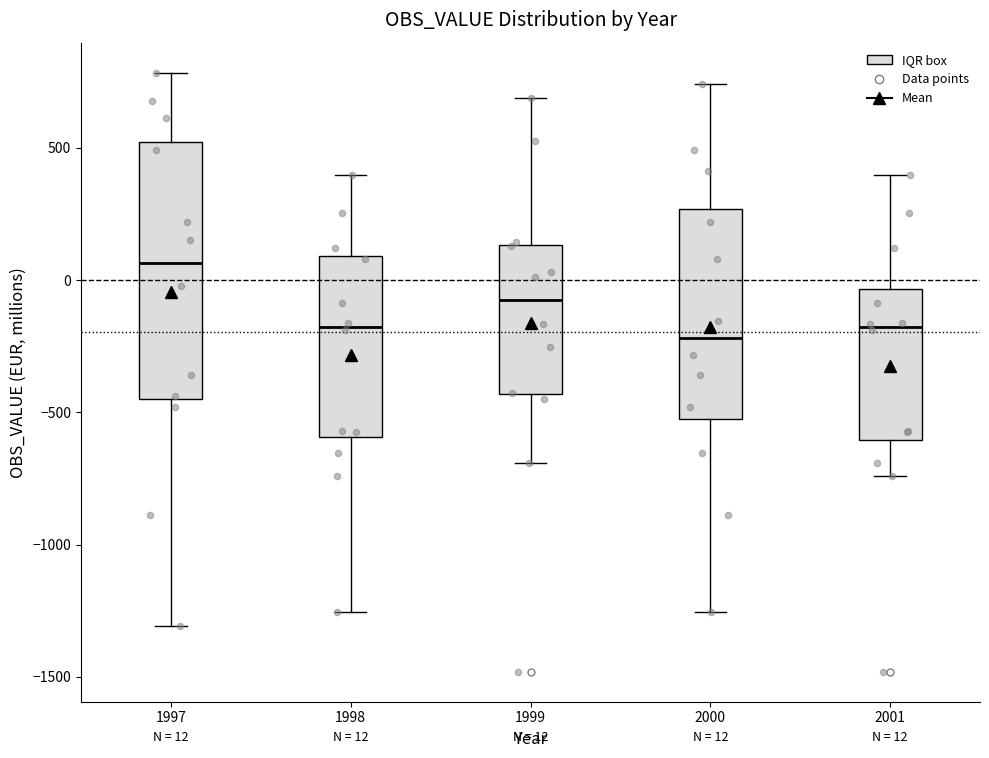

Comparing the boxes themselves (not the whiskers), which one is the tallest?

1997